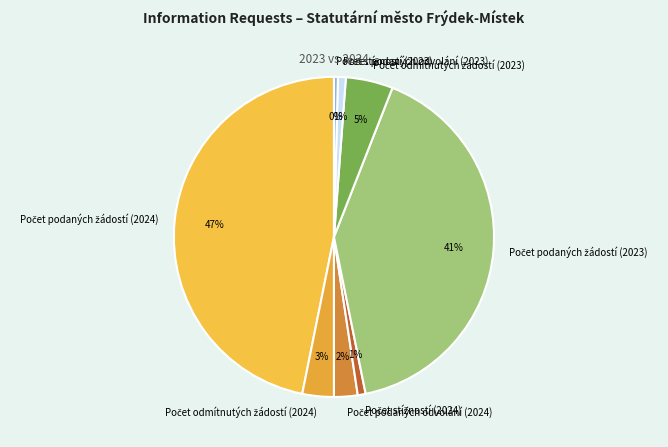

To the nearest percent, what is the average slice percentage?

12%